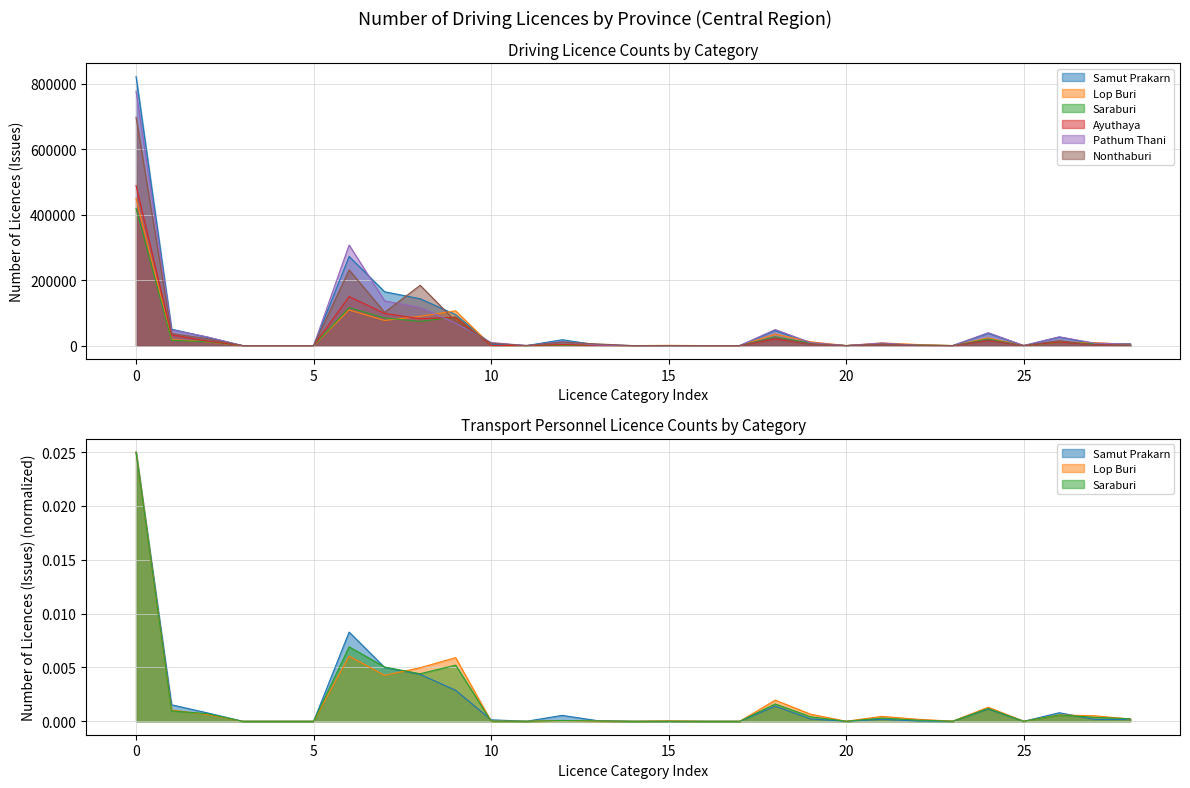

What is the greatest value displayed?

821897